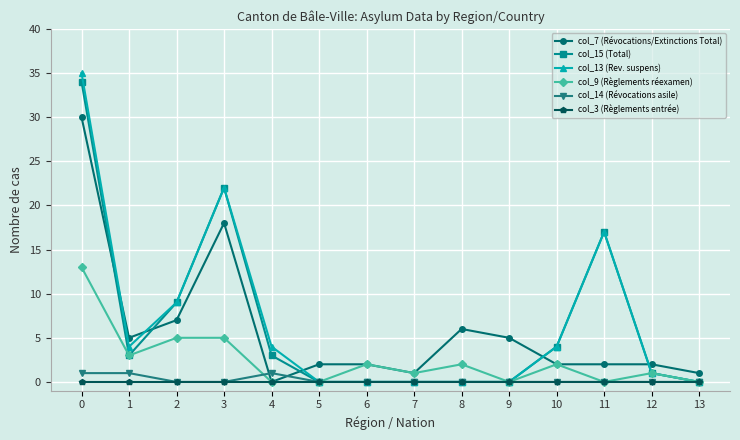

Where is the first local minimum for col_9 (Règlements réexamen)?

1